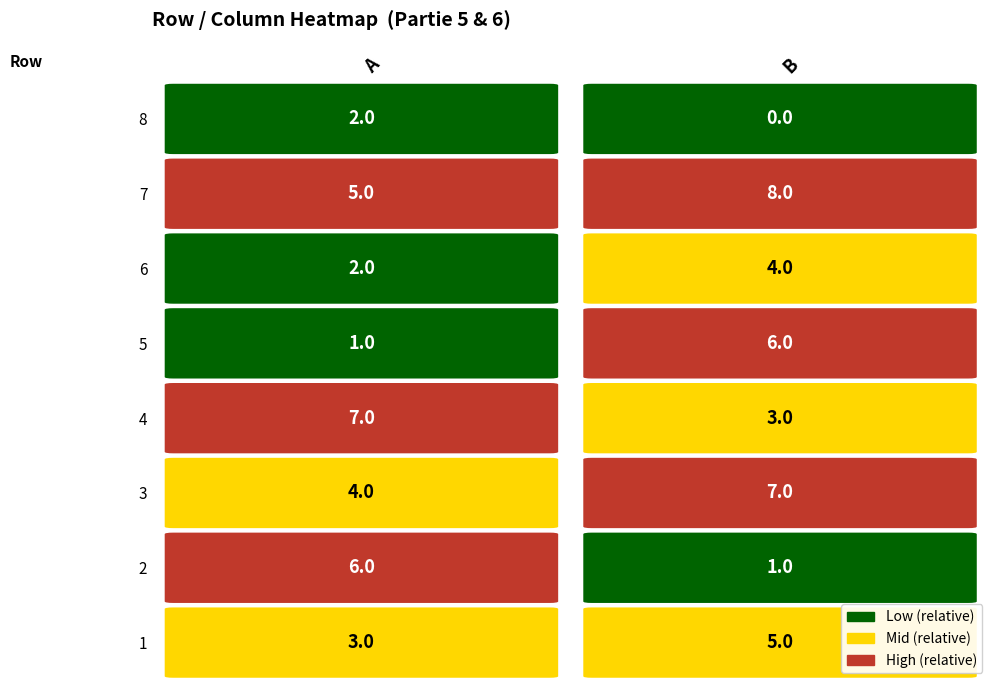

Which series has the largest range (max minus min)?

2